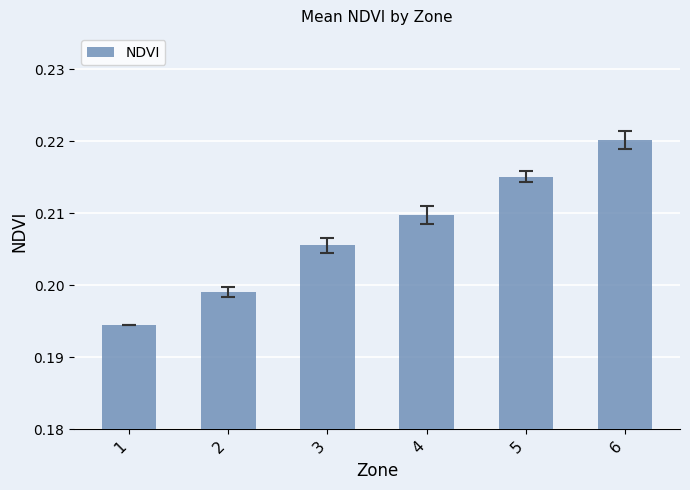

How many bars are there in total?

6